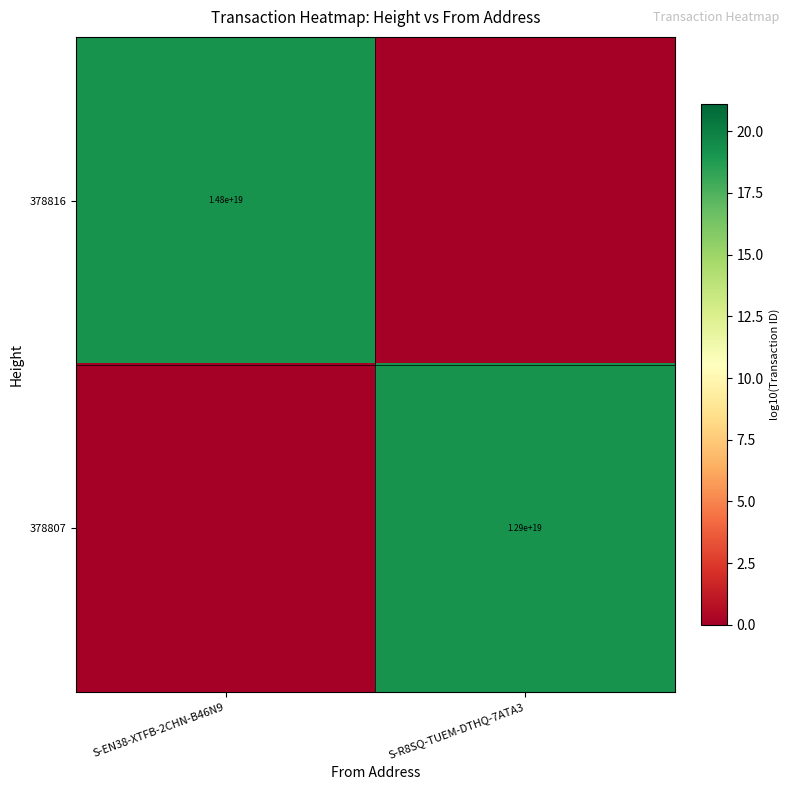

At which category is the sum across all series the highest?

S-EN38-XTFB-2CHN-B46N9